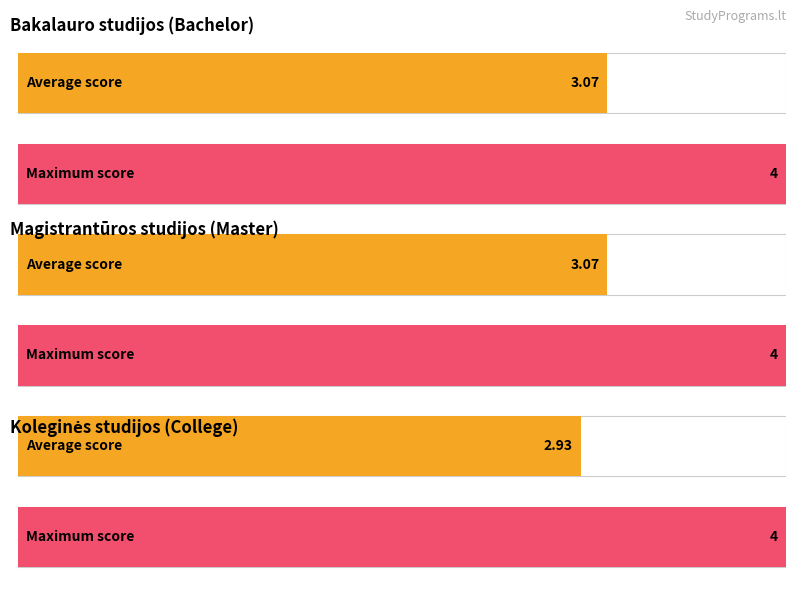

Between Koleginės studijos and Bakalauro studijos, which is larger?

Bakalauro studijos